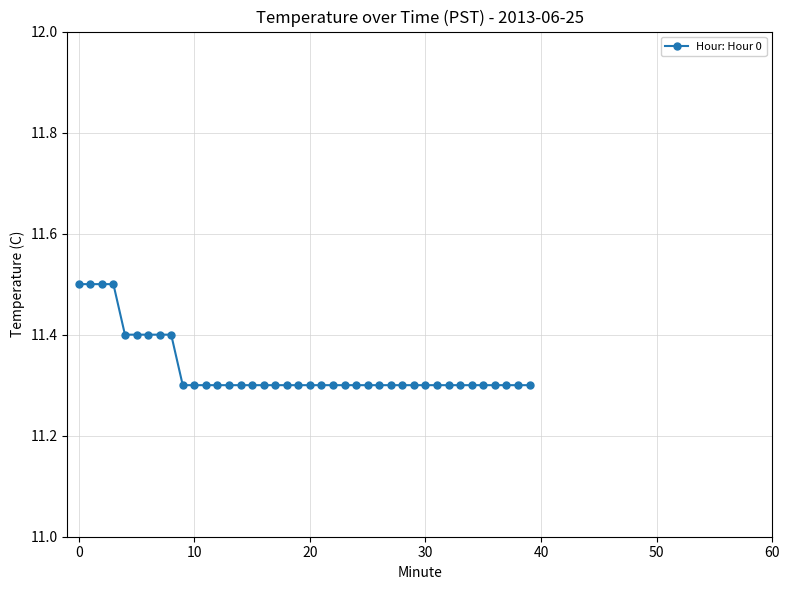

What is the smallest value displayed?

11.3